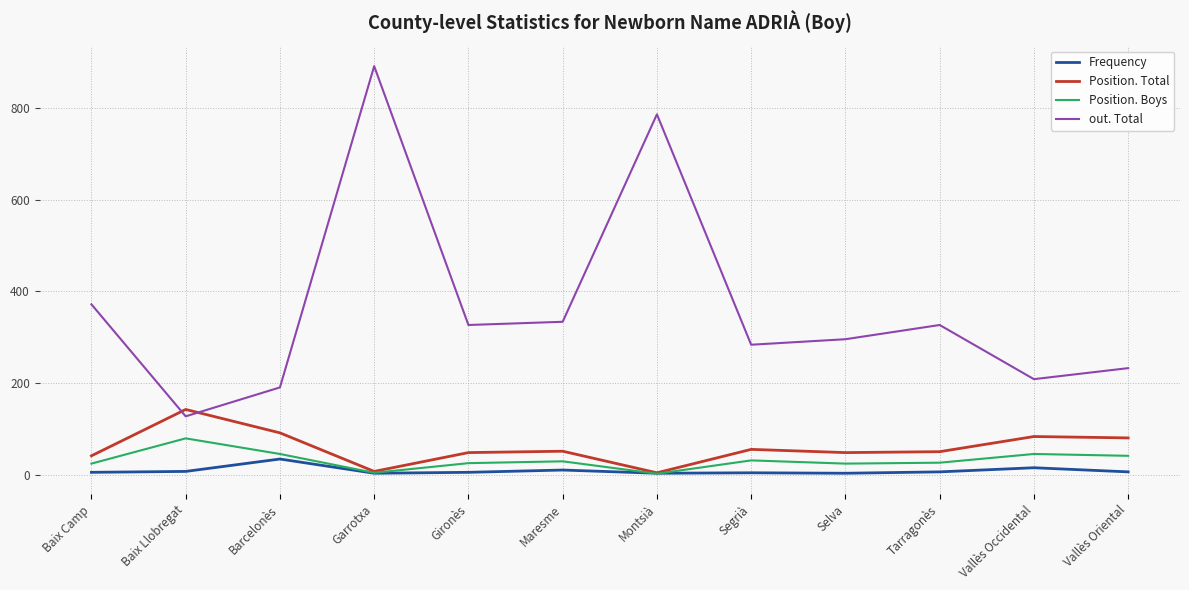

The out. Total series shows 78 at Selva. True or false?

False